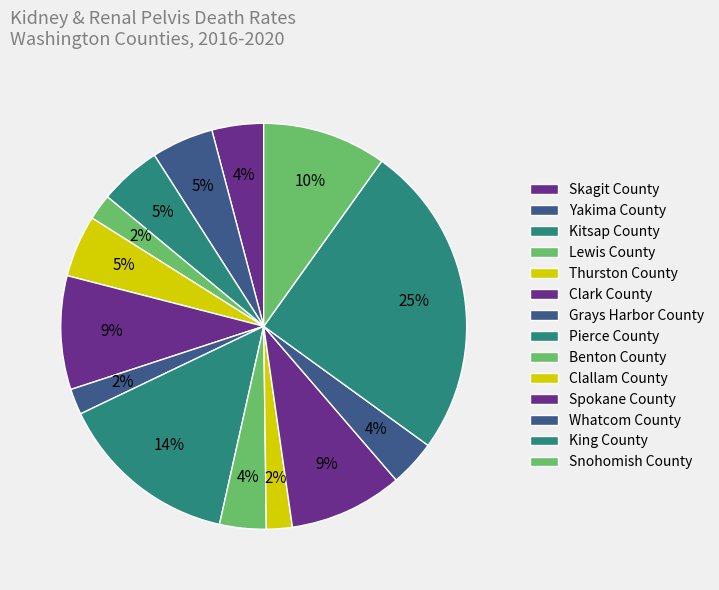

How many segments does this pie chart have?

14